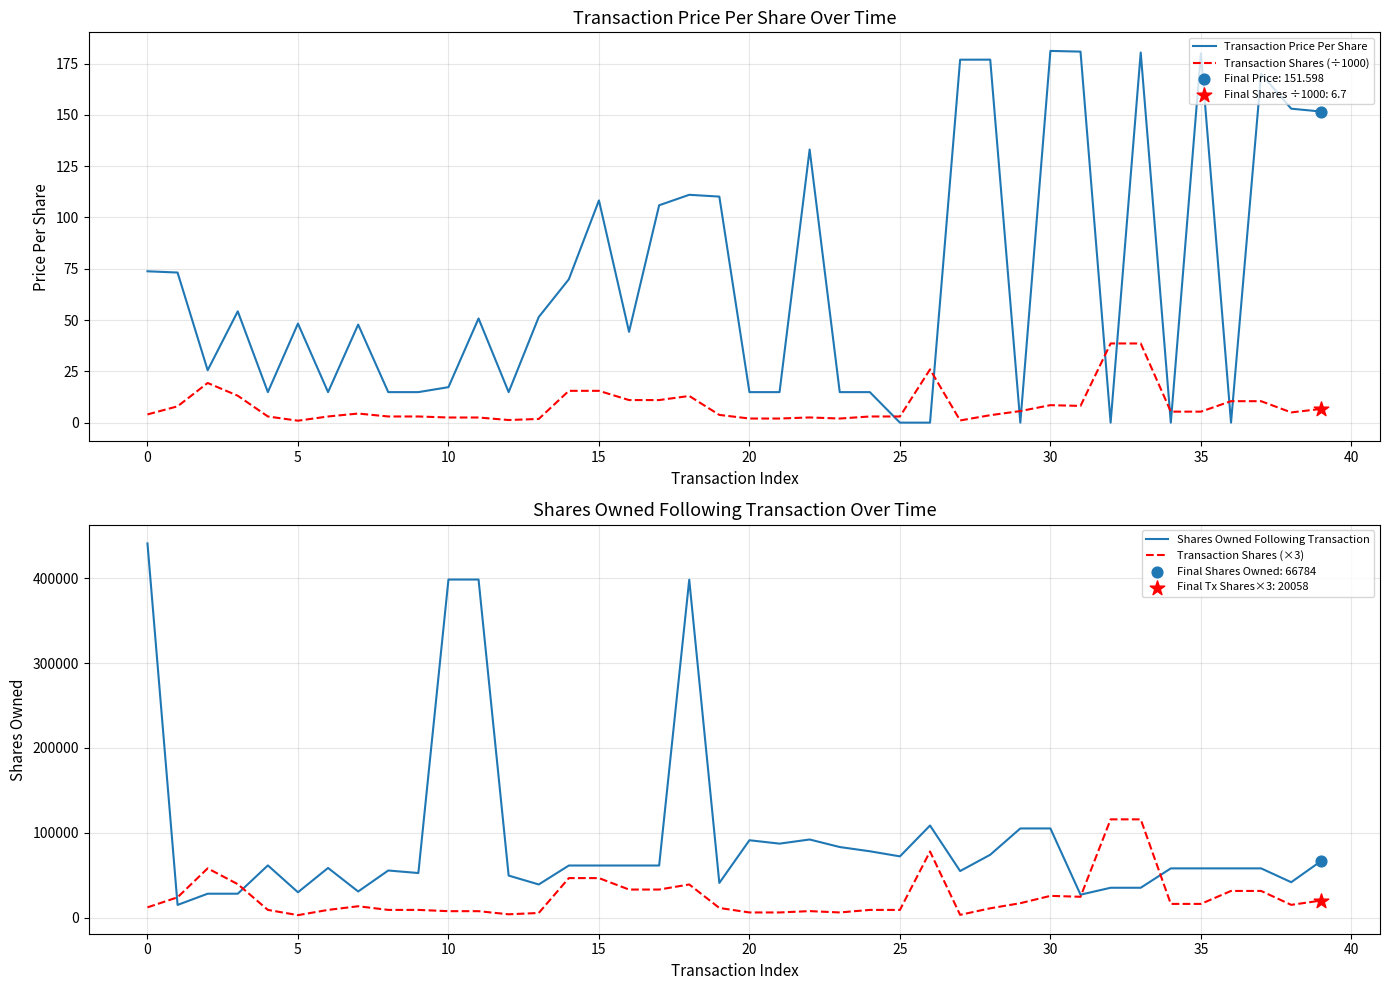

What is the total value across all series at 22?

99710.6